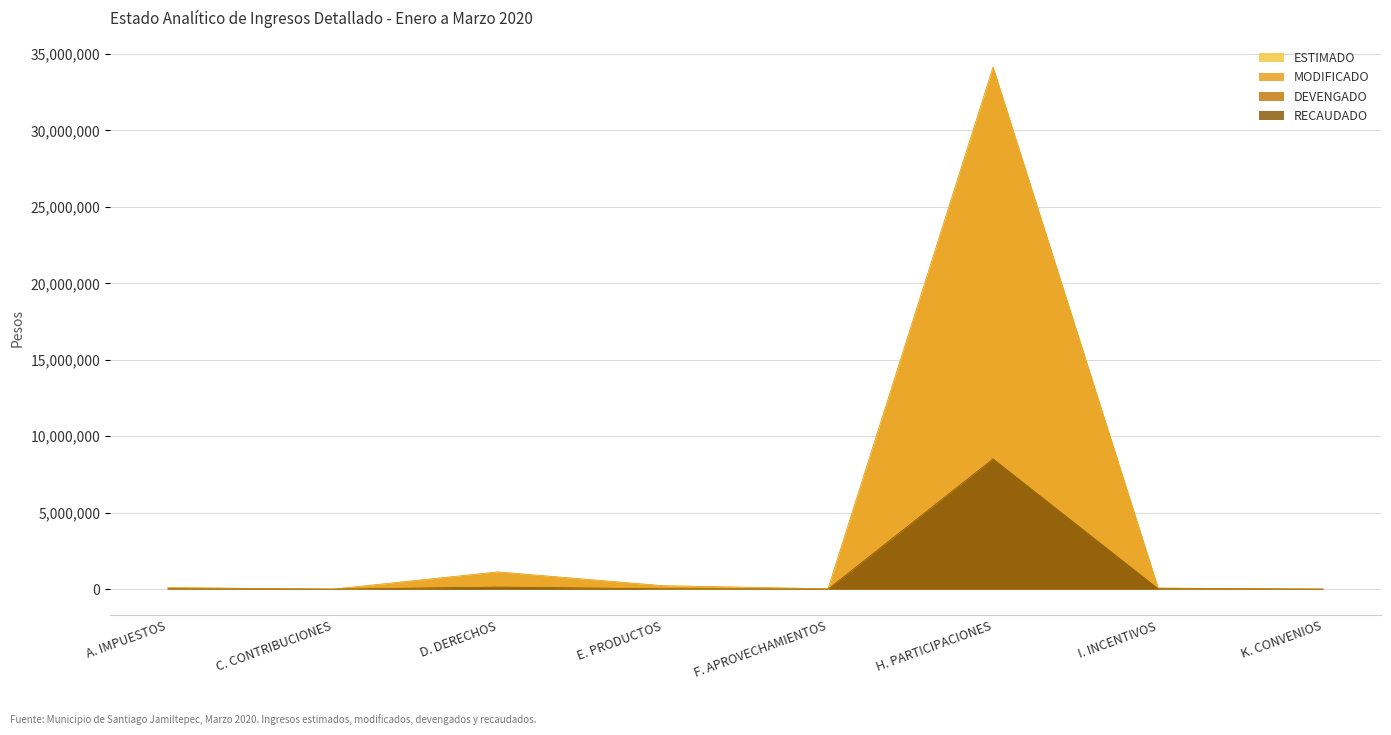

Is it true that DEVENGADO equals -4212058.4 at C. CONTRIBUCIONES?

False